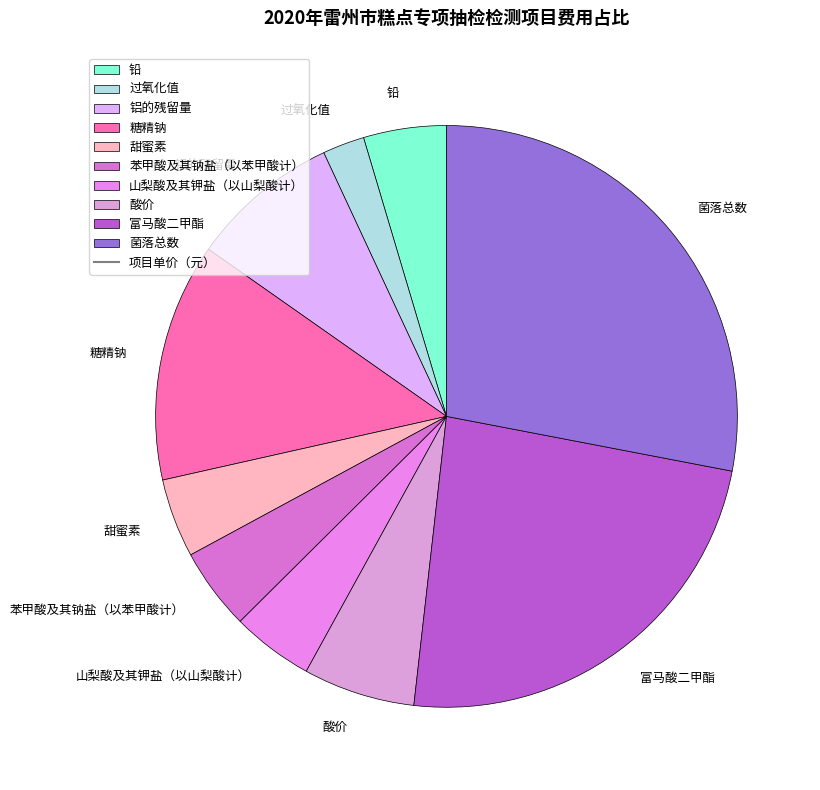

Approximately how many times larger is the value at 过氧化值 compared to 山梨酸及其钾盐（以山梨酸计）?

0.5